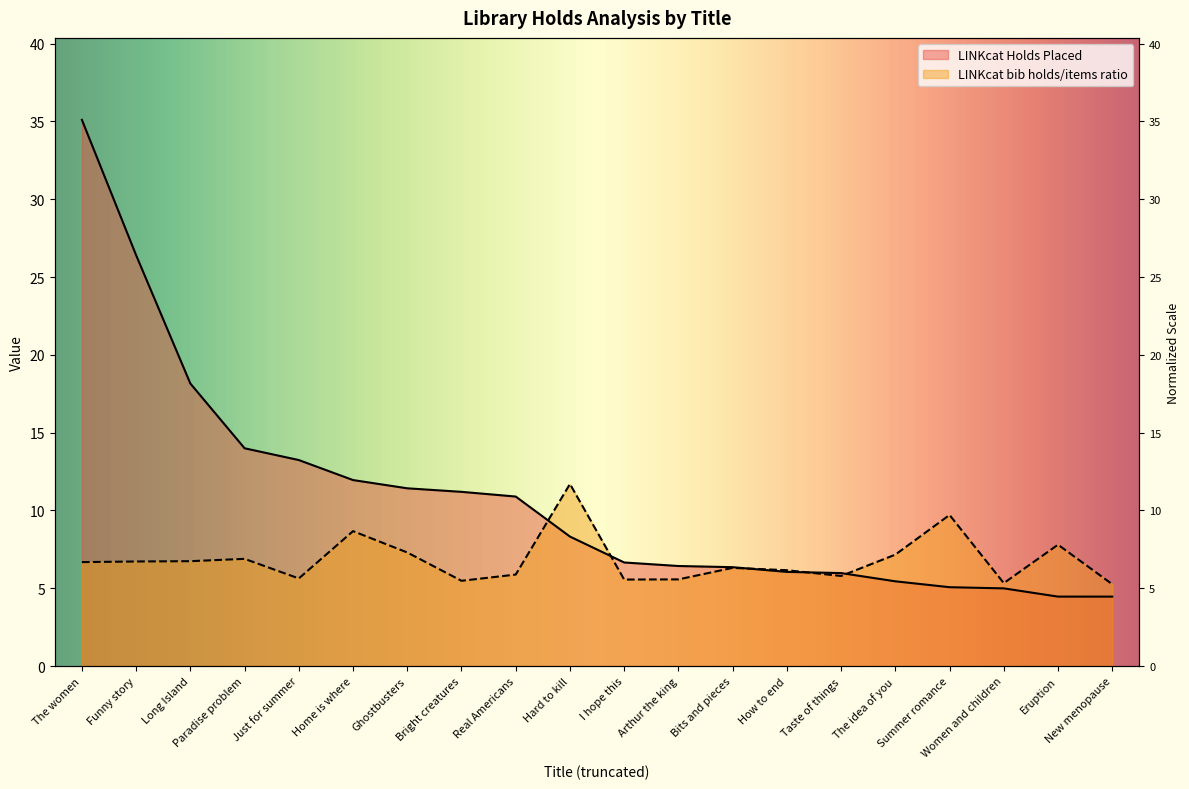

The value of LINKcat bib holds/items ratio at Paradise problem is 3.2. True or false?

False